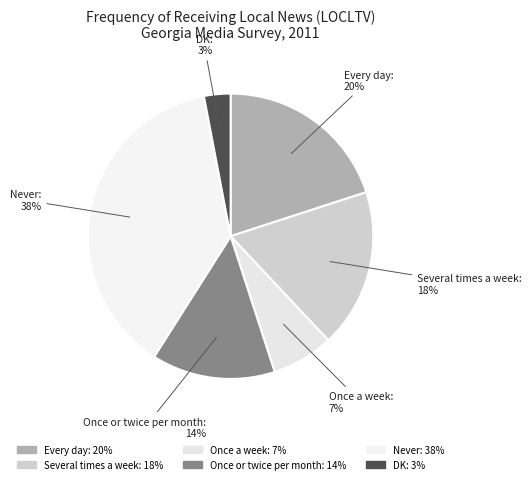

Which category has the biggest portion of the pie?

Never